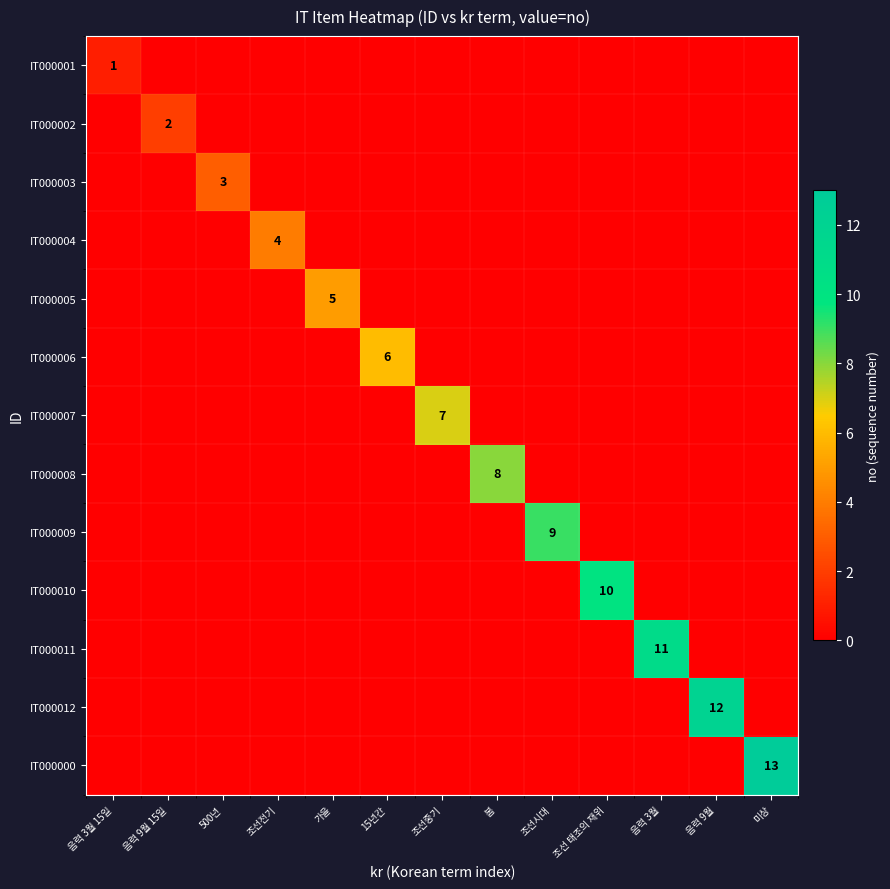

What is the total value across all series at 음력 3월 15일?

1